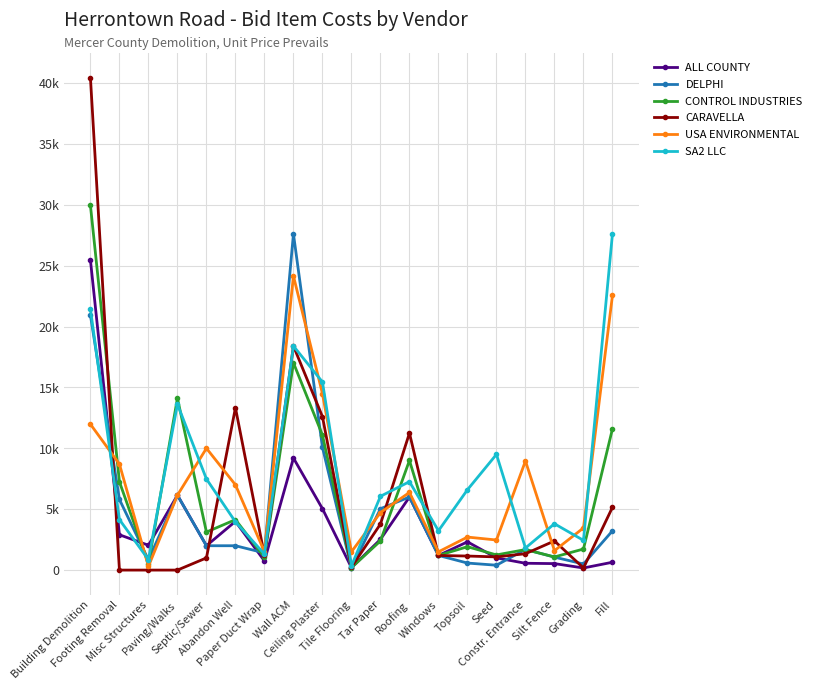

Between which two adjacent categories do USA ENVIRONMENTAL and ALL COUNTY first intersect?

Building Demolition and Footing Removal